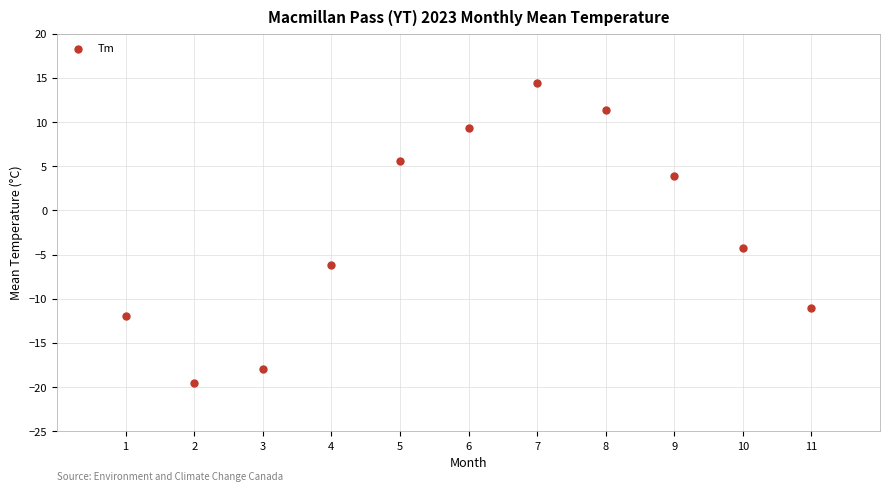

What is the average X value?

6.0